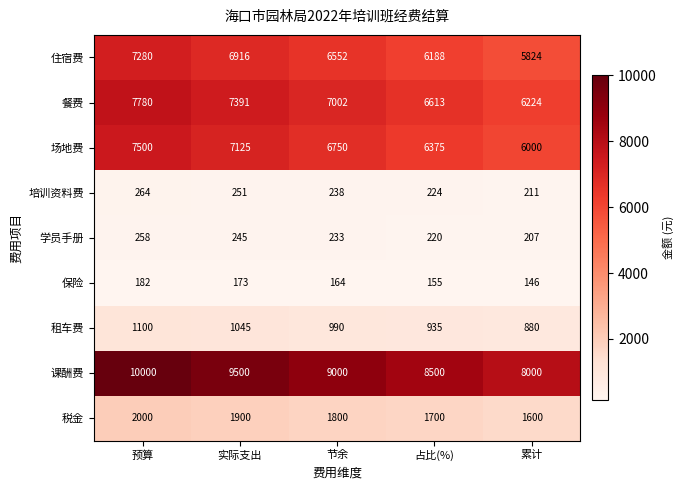

True or false: 住宿费 has a value of 6188 at 占比(%).

True